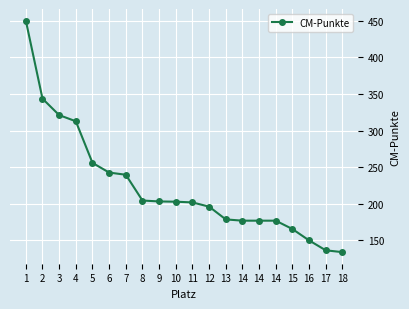

What is the change in value from 2 to 12?

-147.4